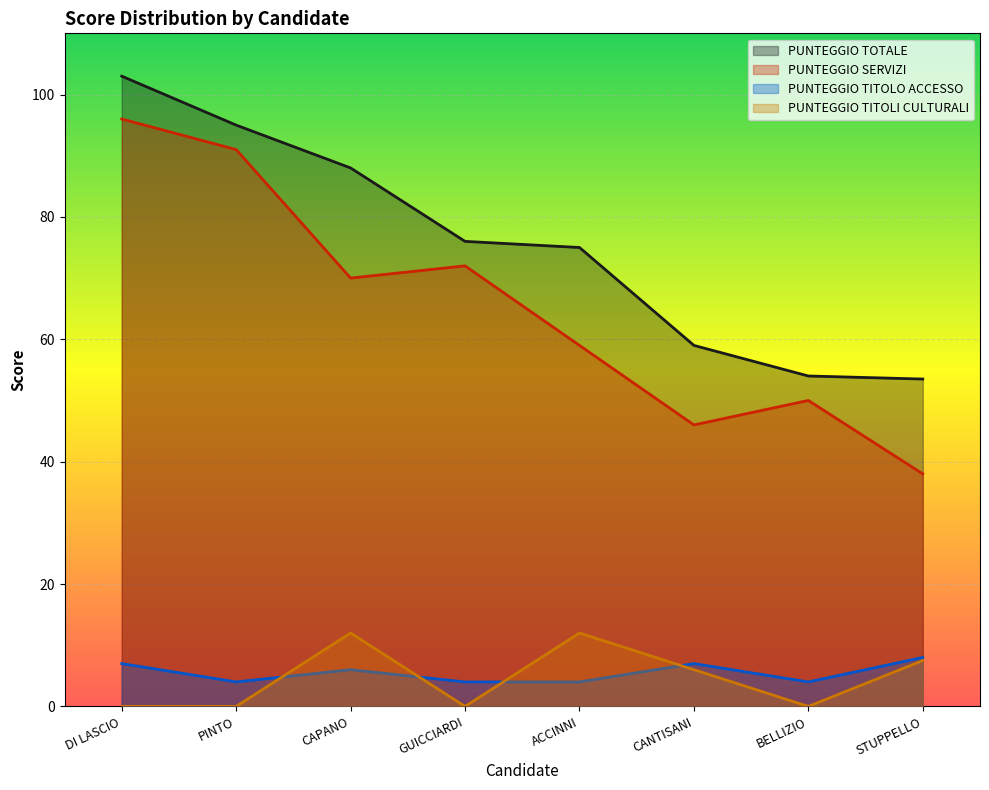

Is the value of PUNTEGGIO TITOLO ACCESSO at PINTO greater than the value of PUNTEGGIO SERVIZI at PINTO?

No